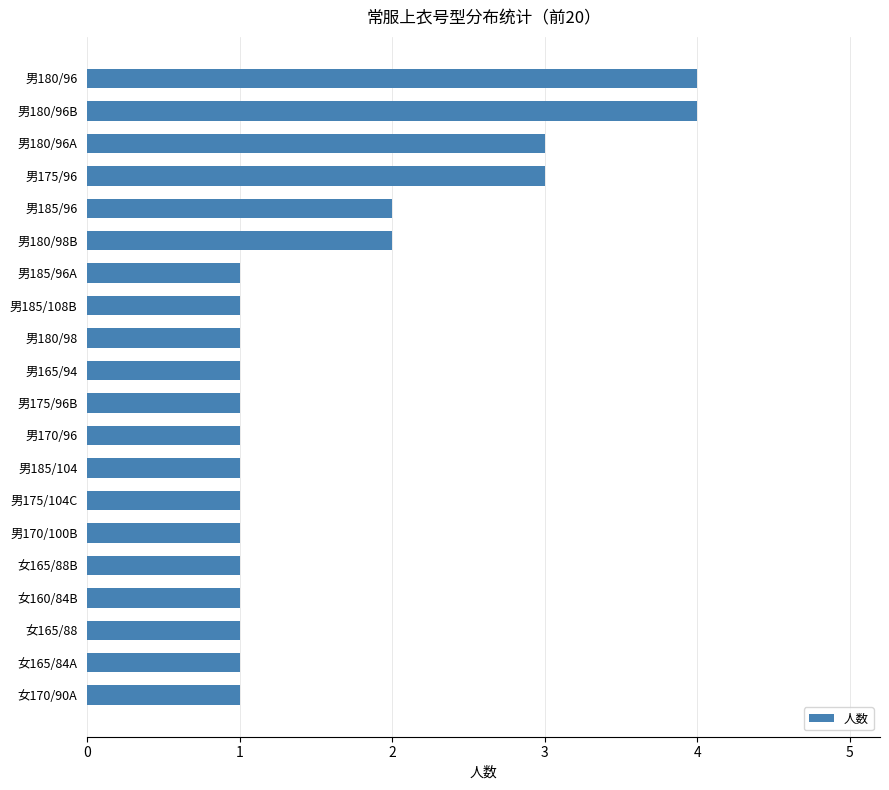

How many data points does each series have?

20